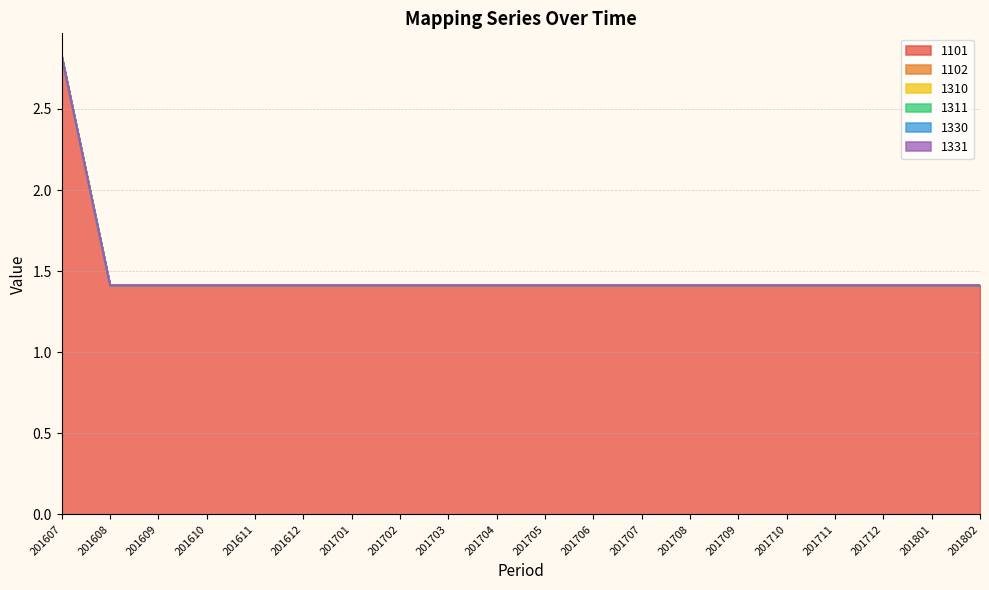

At which label is 1331 closest to 0?

201607